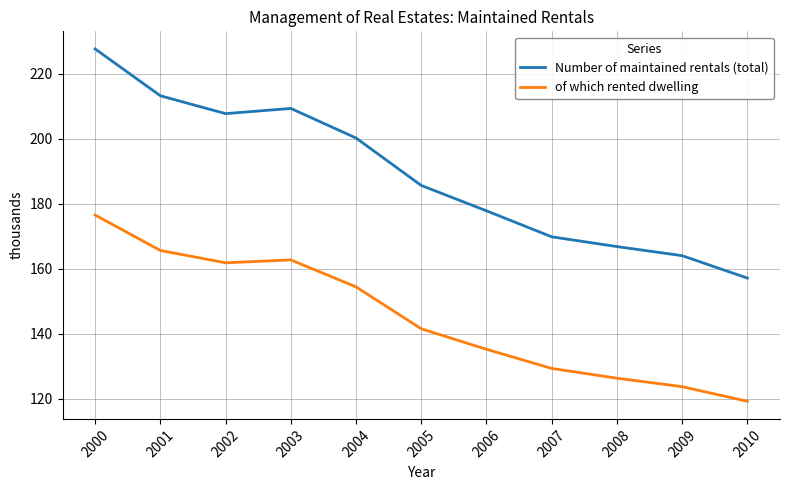

What is the sum of the of which rented dwelling values at 2009 and 2010?

242.9